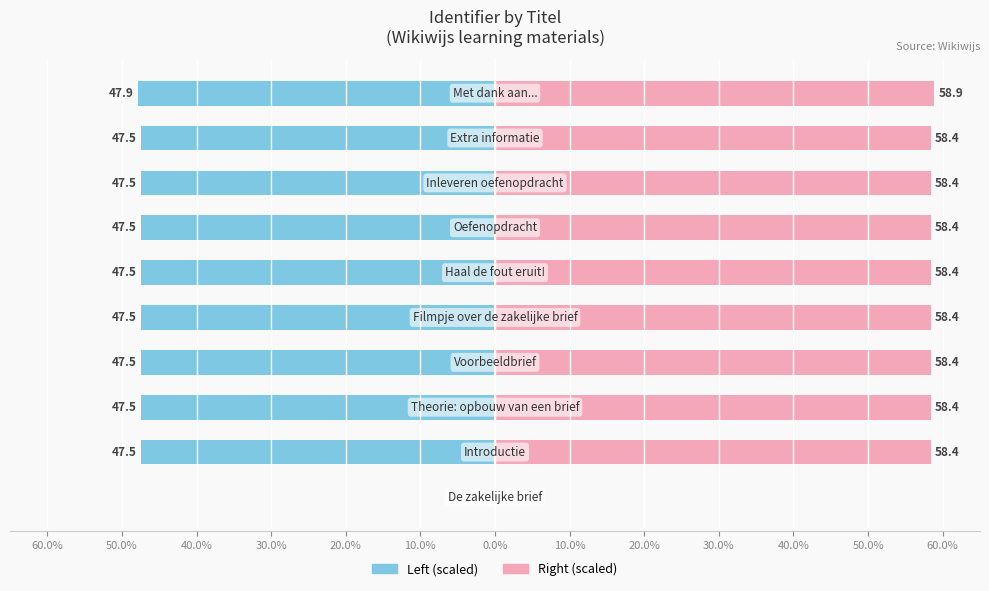

Is the value of Identifier Right at 0.0% greater than the value of Identifier Left at 0.0%?

Yes